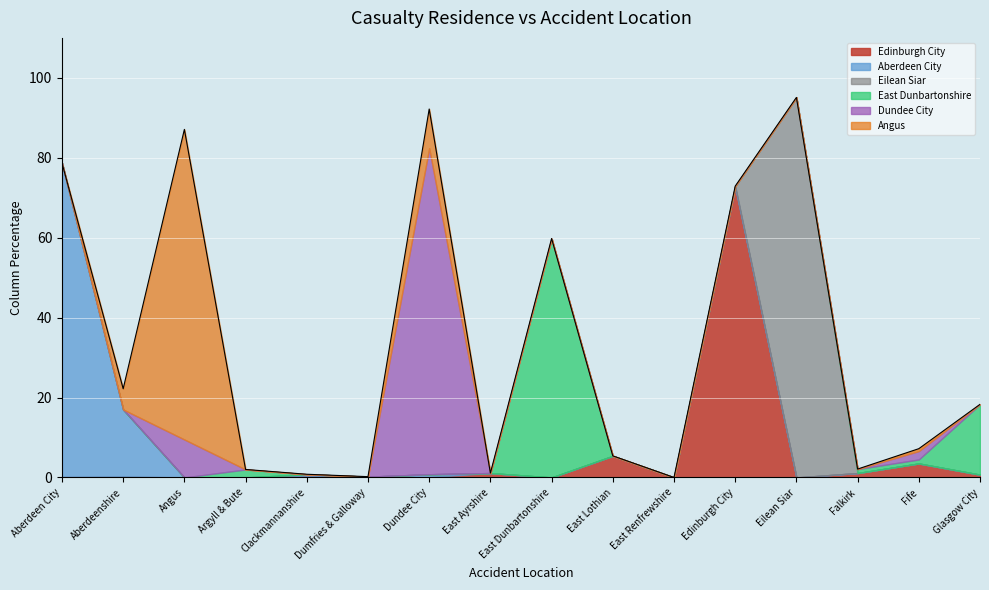

At which label does Aberdeen City reach its minimum?

Angus